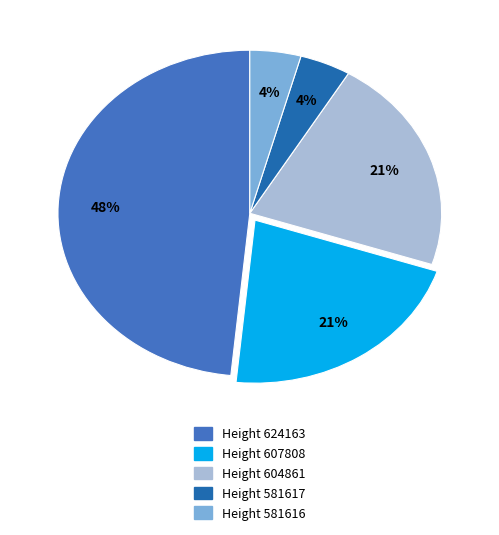

To the nearest percent, what is the average slice percentage?

20%